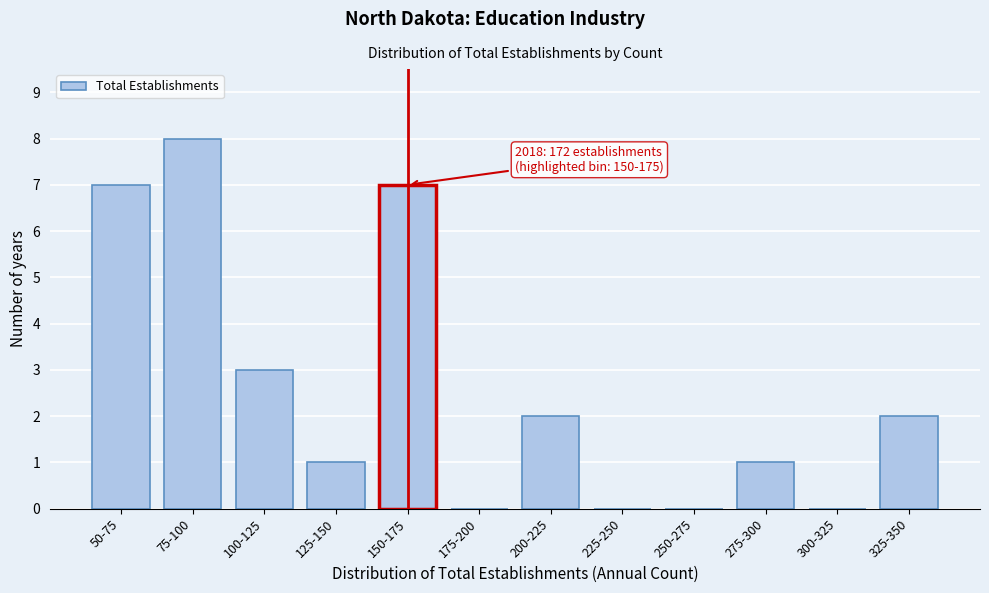

Reading left to right, transcribe all the data shown in this chart.

50-75=7	75-100=8	100-125=3	125-150=1	150-175=7	175-200=0	200-225=2	225-250=0	250-275=0	275-300=1	300-325=0	325-350=2